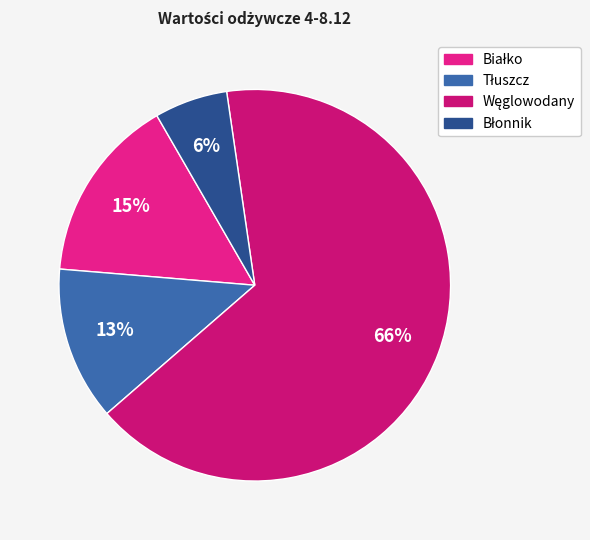

Is there a majority slice in this chart?

Yes